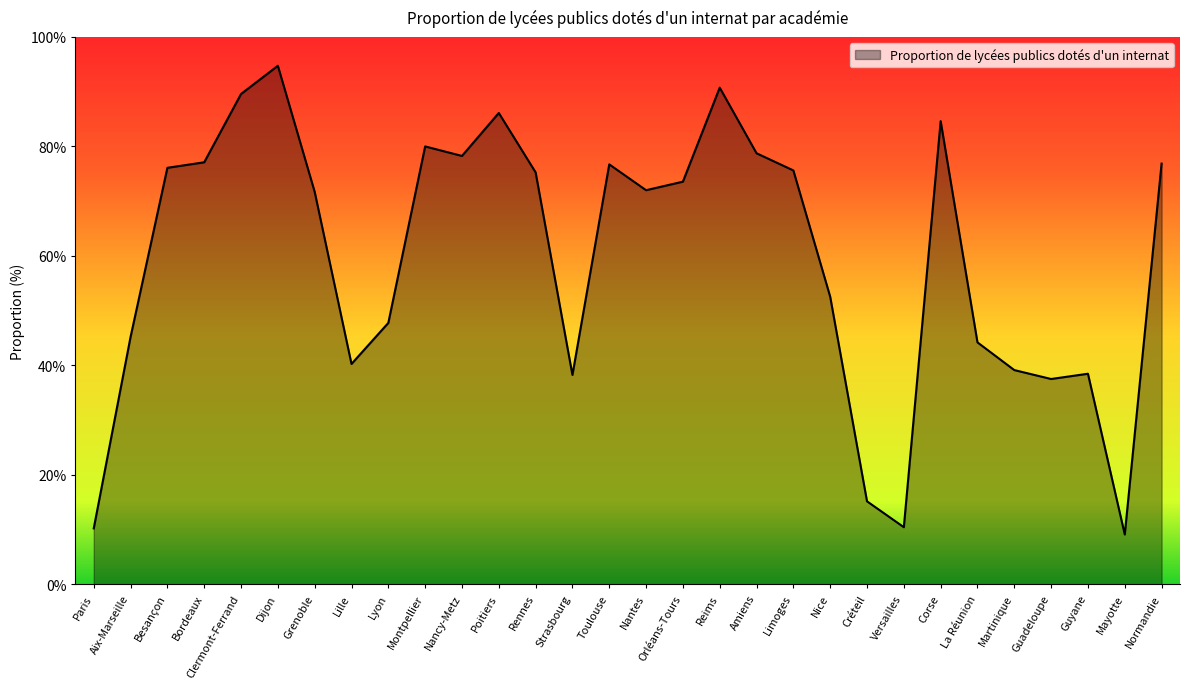

What value does the data have at La Réunion?

44.2